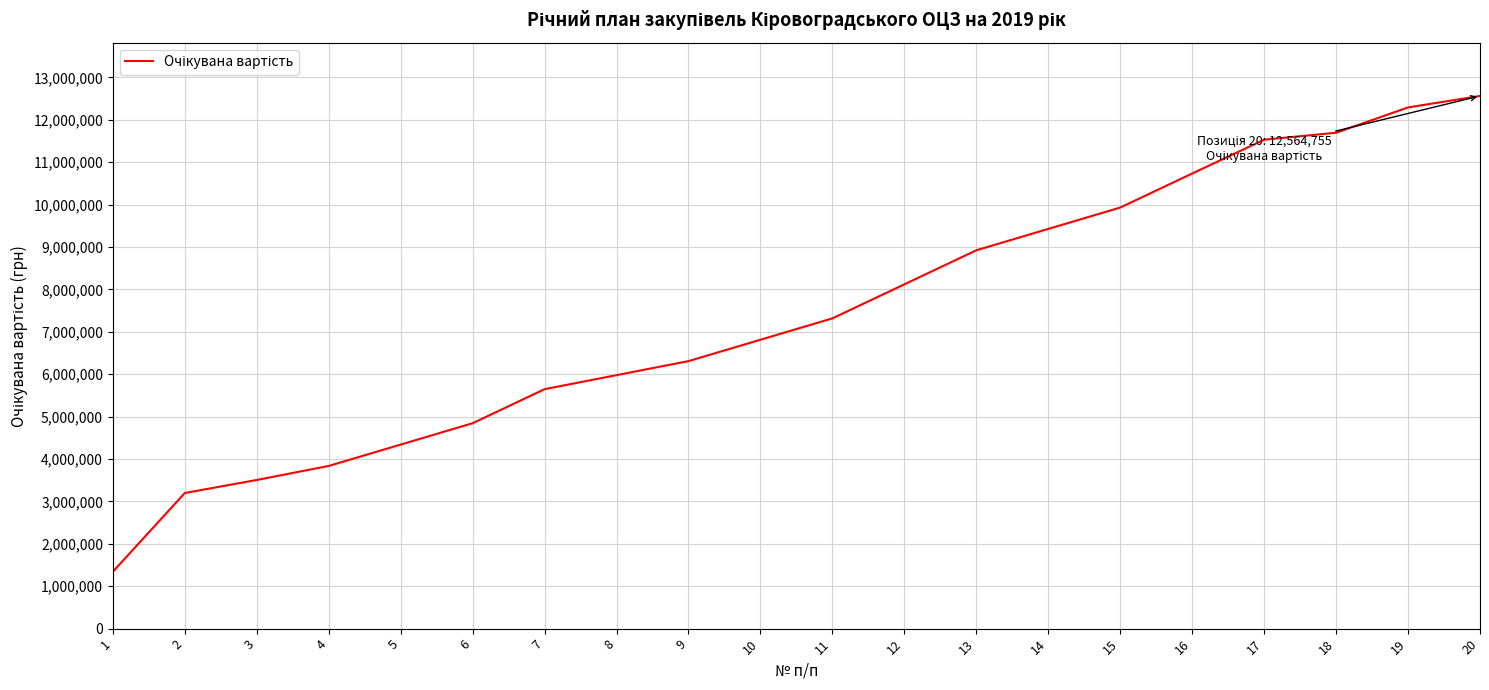

What is the change in value from 5 to 6?

+504020.0